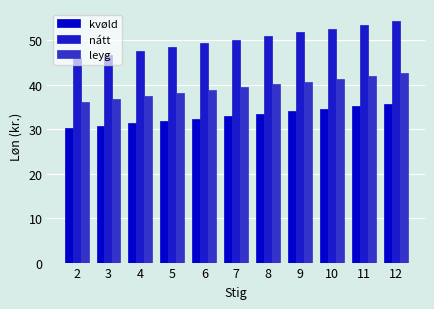

How many groups of bars are there?

11